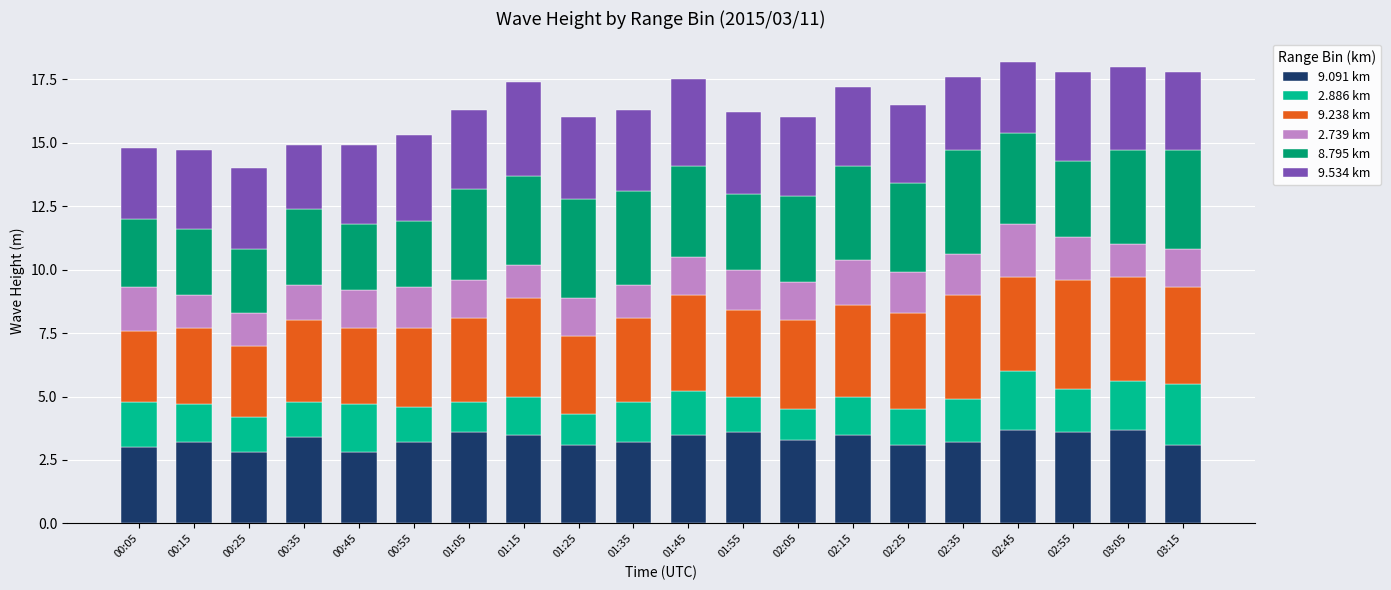

What is the total value across all series at 01:15?

17.4